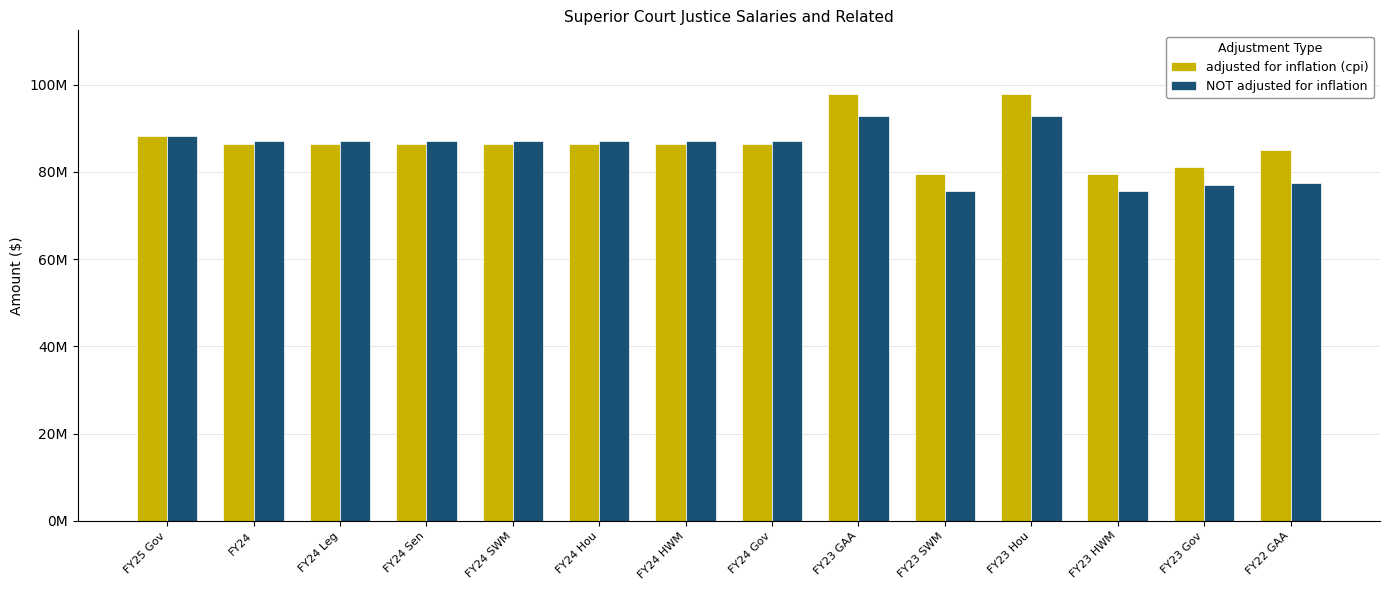

Which series changed the most between FY24 Hou and FY24 Gov?

adjusted for inflation (cpi)